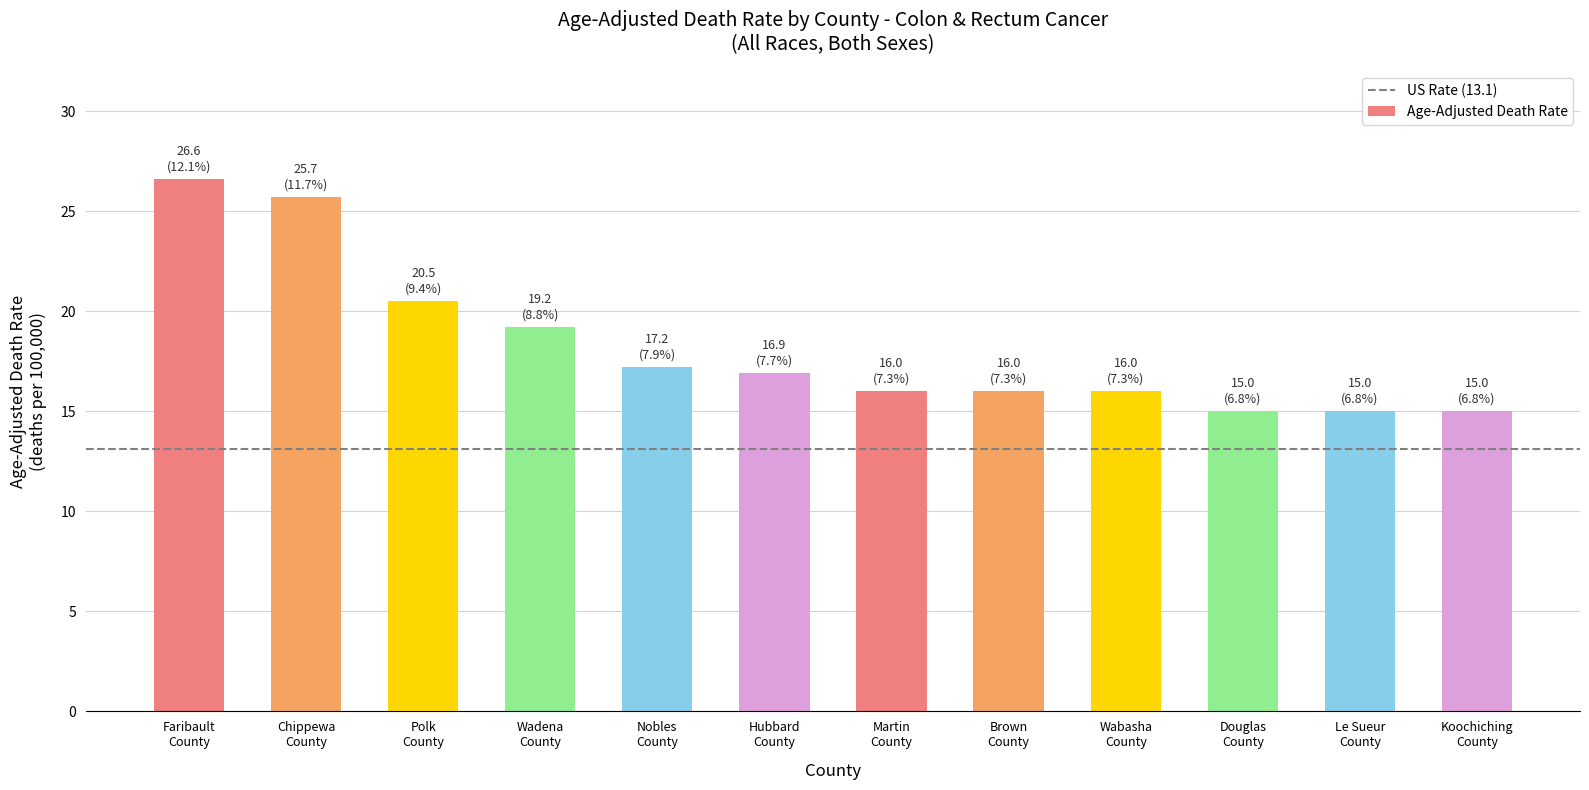

Reading right to left, what are all the values shown in this chart?

Koochiching
County=15.0	Le Sueur
County=15.0	Douglas
County=15.0	Wabasha
County=16.0	Brown
County=16.0	Martin
County=16.0	Hubbard
County=16.9	Nobles
County=17.2	Wadena
County=19.2	Polk
County=20.5	Chippewa
County=25.7	Faribault
County=26.6